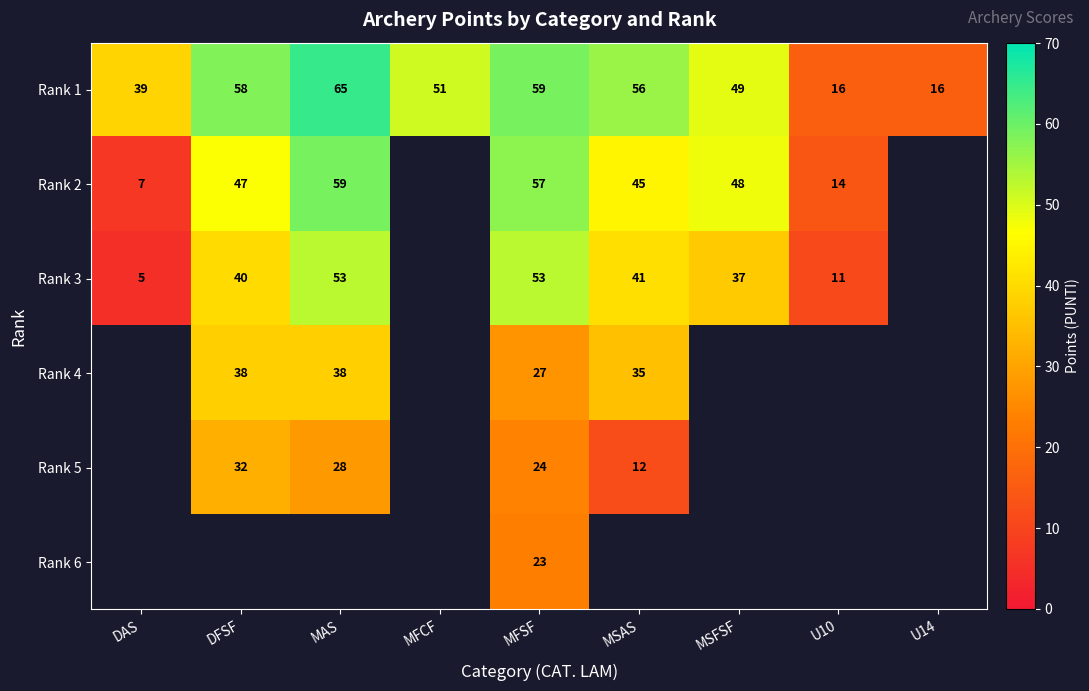

Is it true that Rank 1 equals 21 at U10?

False